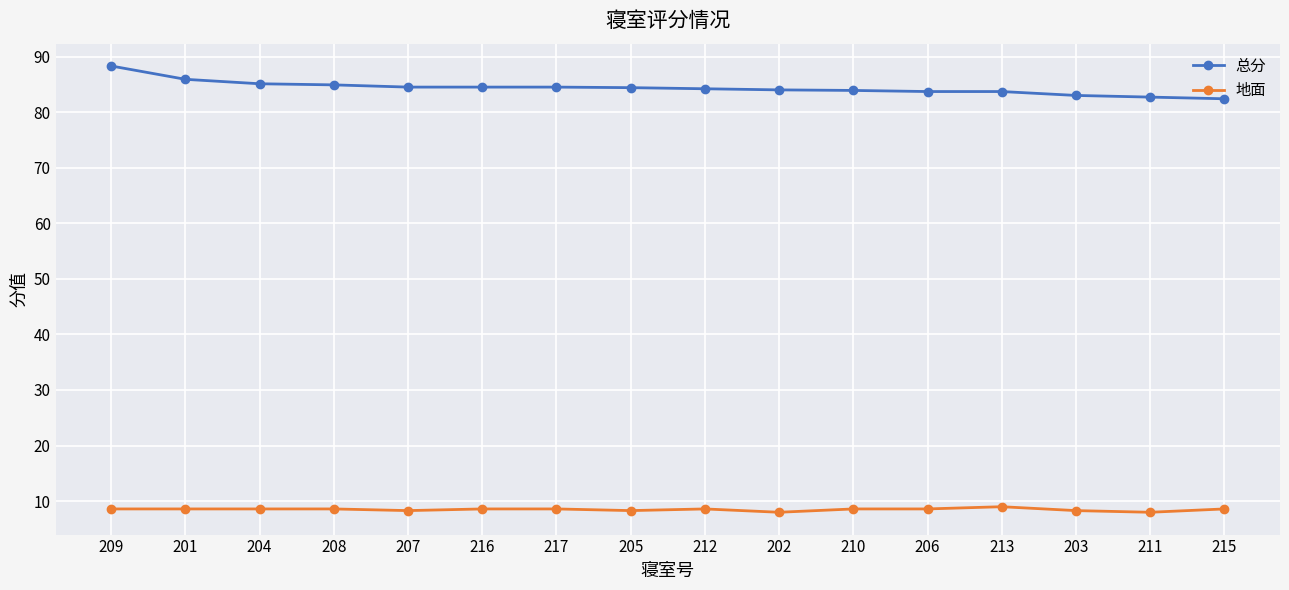

True or false: 地面 and 总分 intersect in this chart.

False